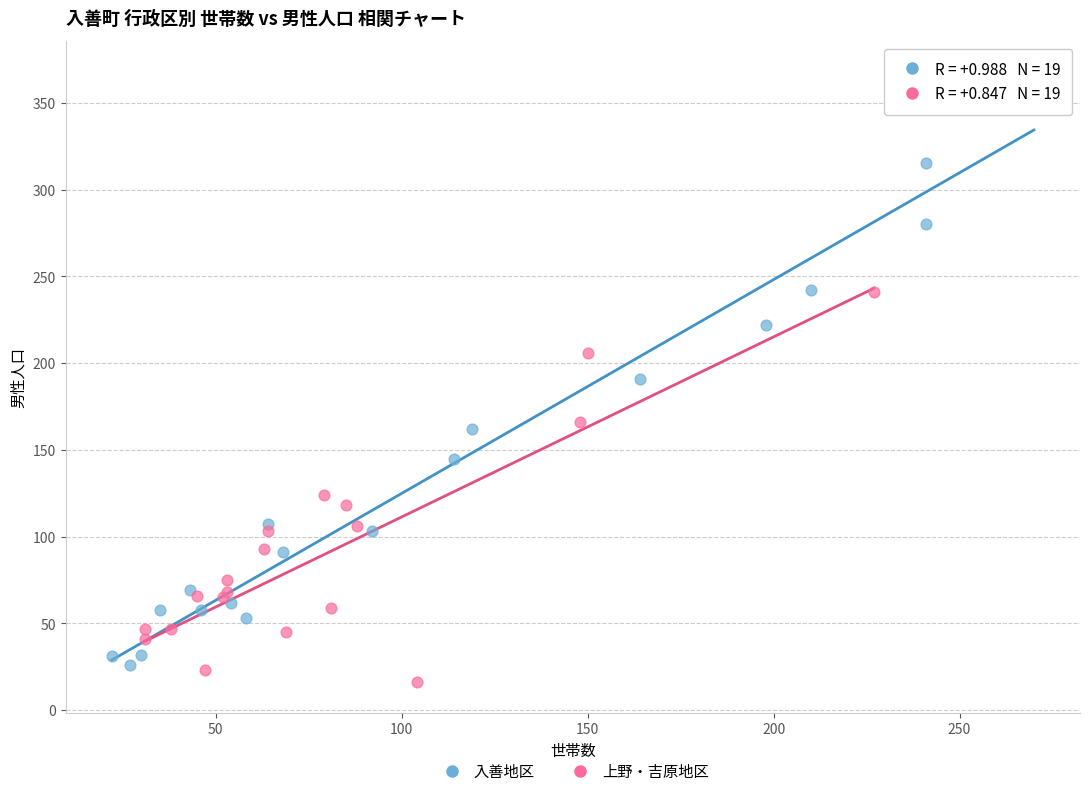

Which series reaches the maximum Y coordinate?

入善地区